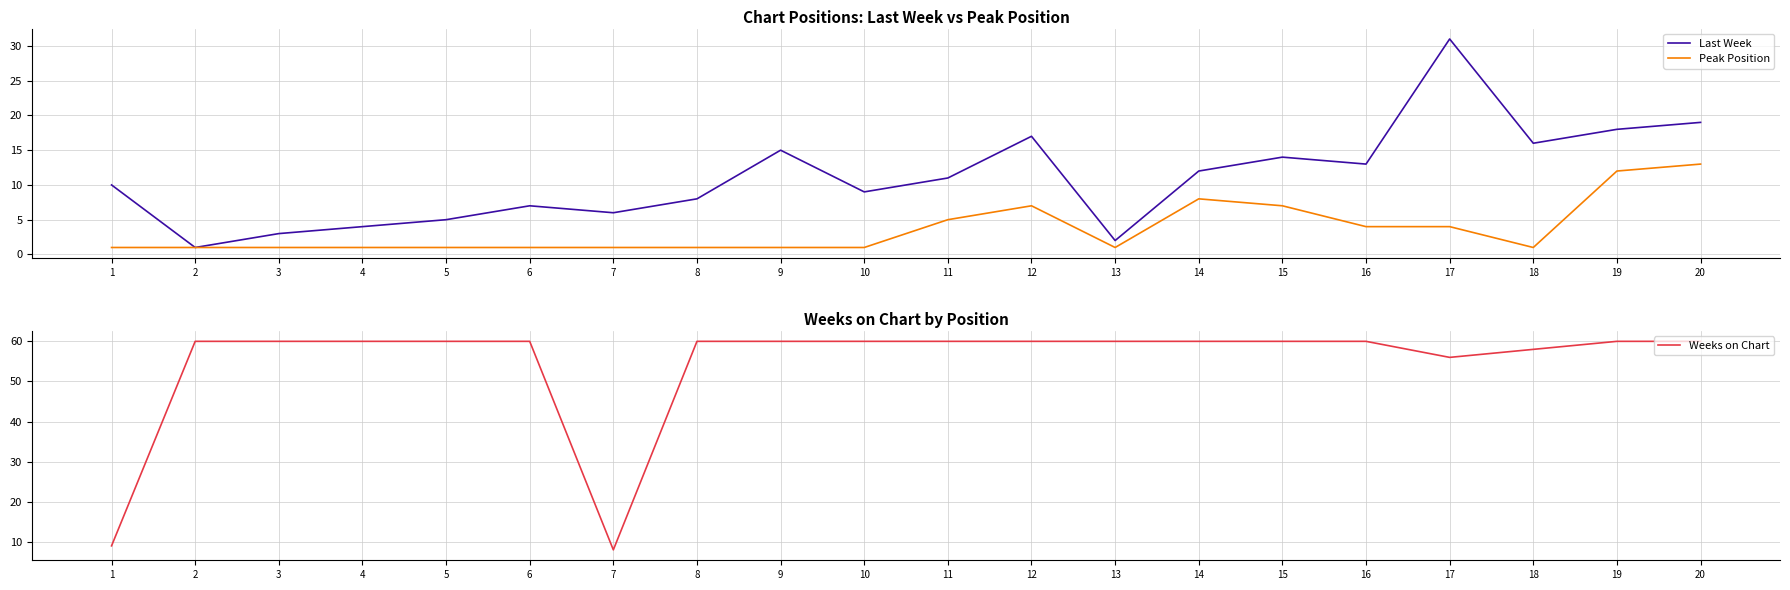

Which series has the largest total across all categories?

Weeks on Chart